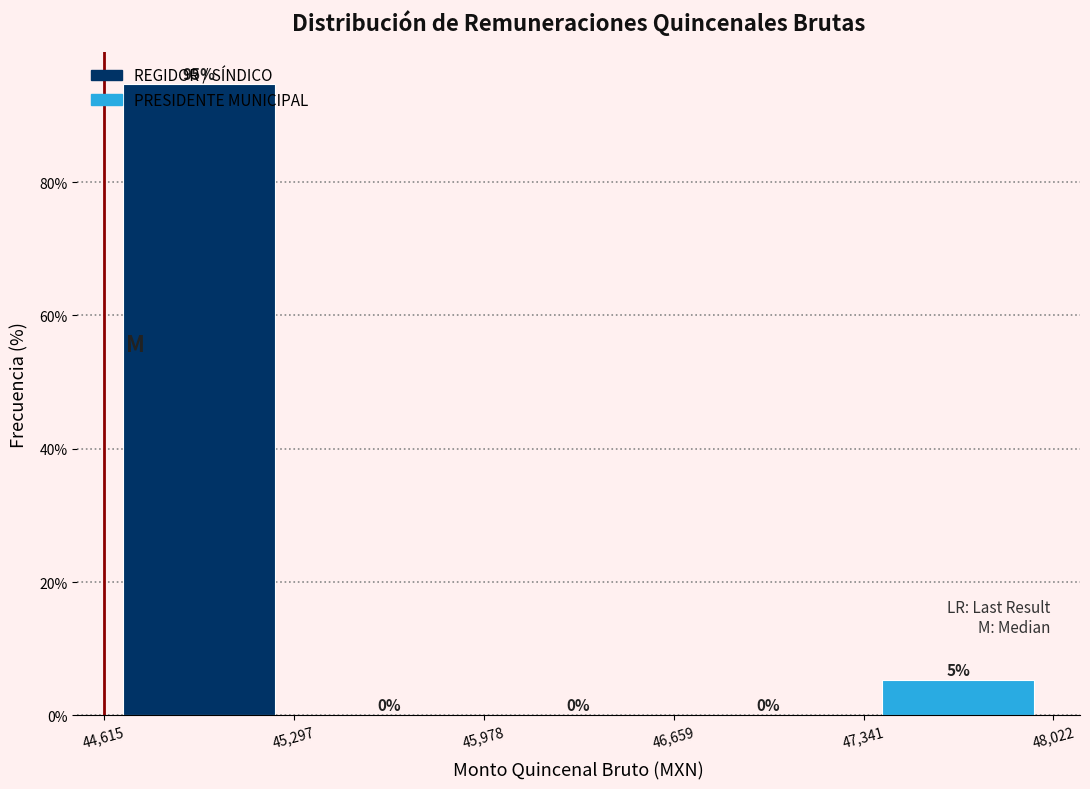

Which range on the x-axis has the tallest bar?

44,615 to 45,297